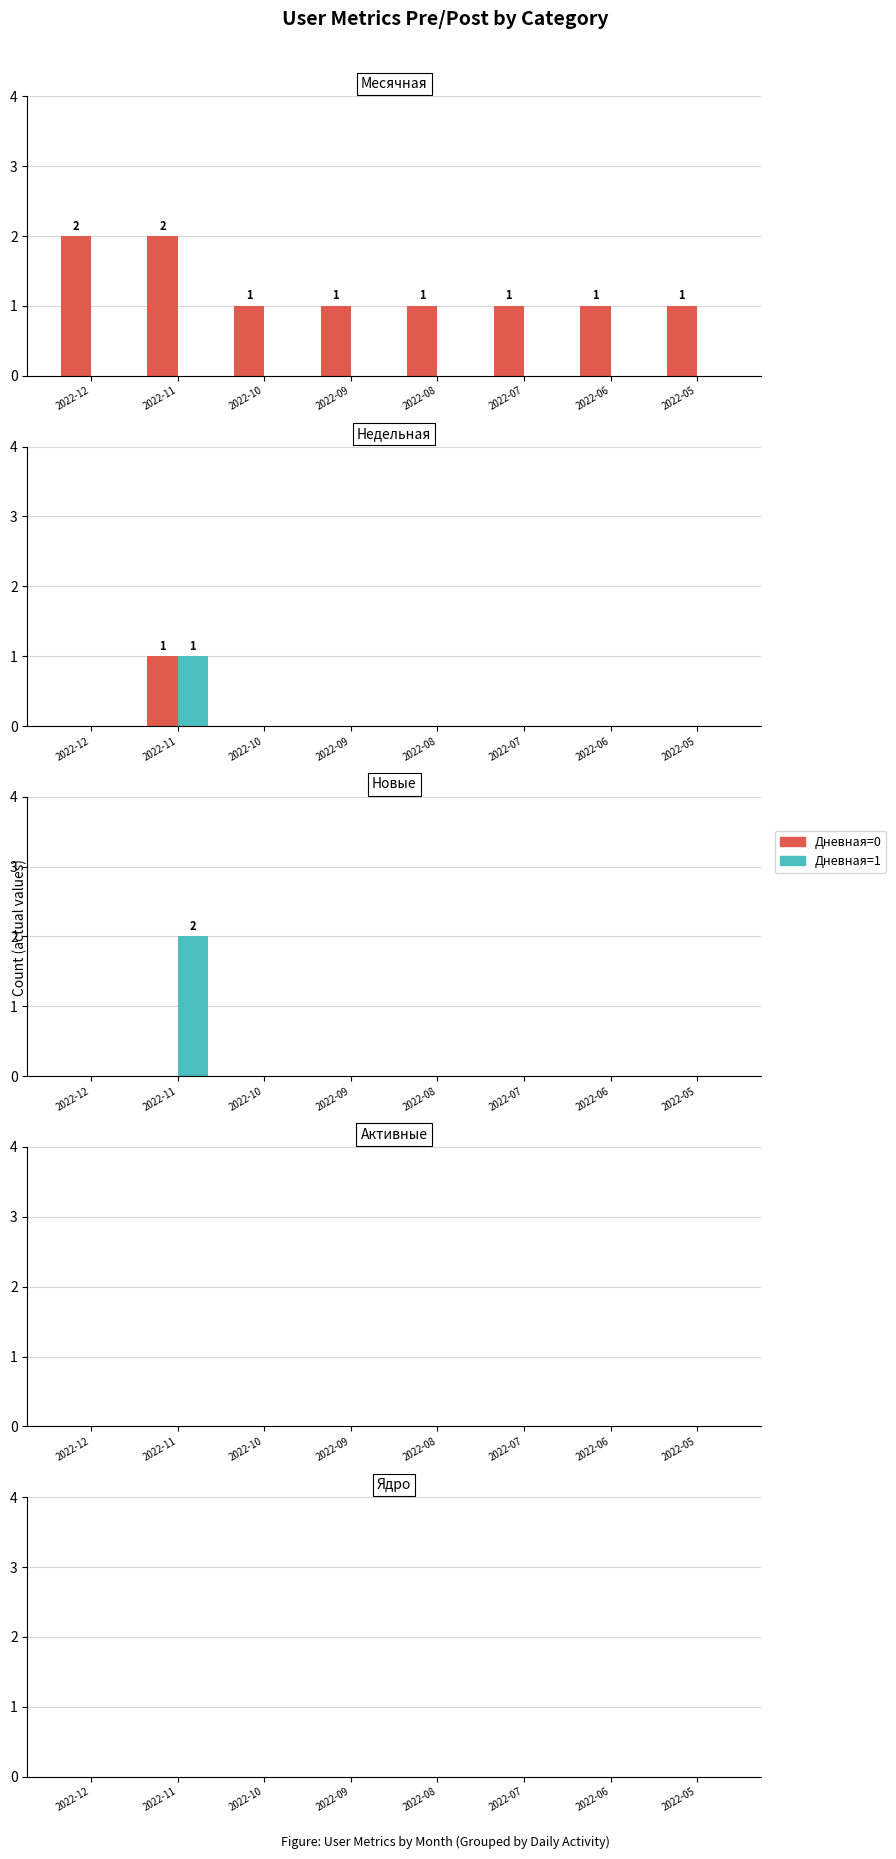

Is the value of Месячная at 2022-05 greater than the value of Новые at 2022-05?

Yes